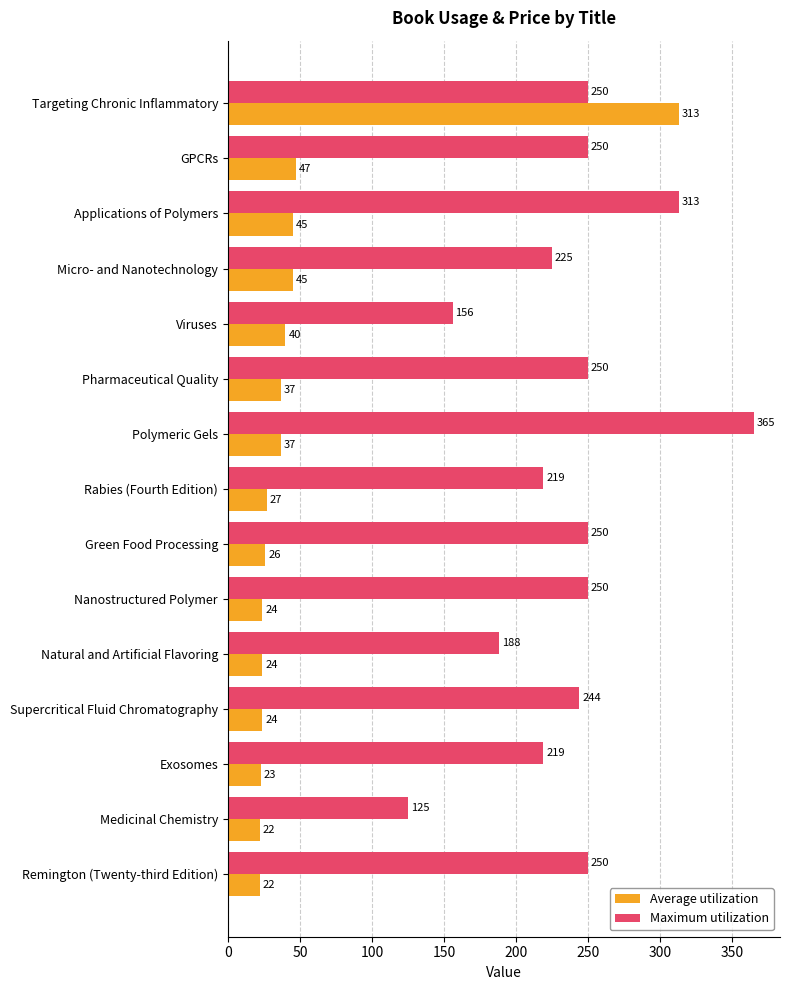

How many distinct data groups are displayed?

2